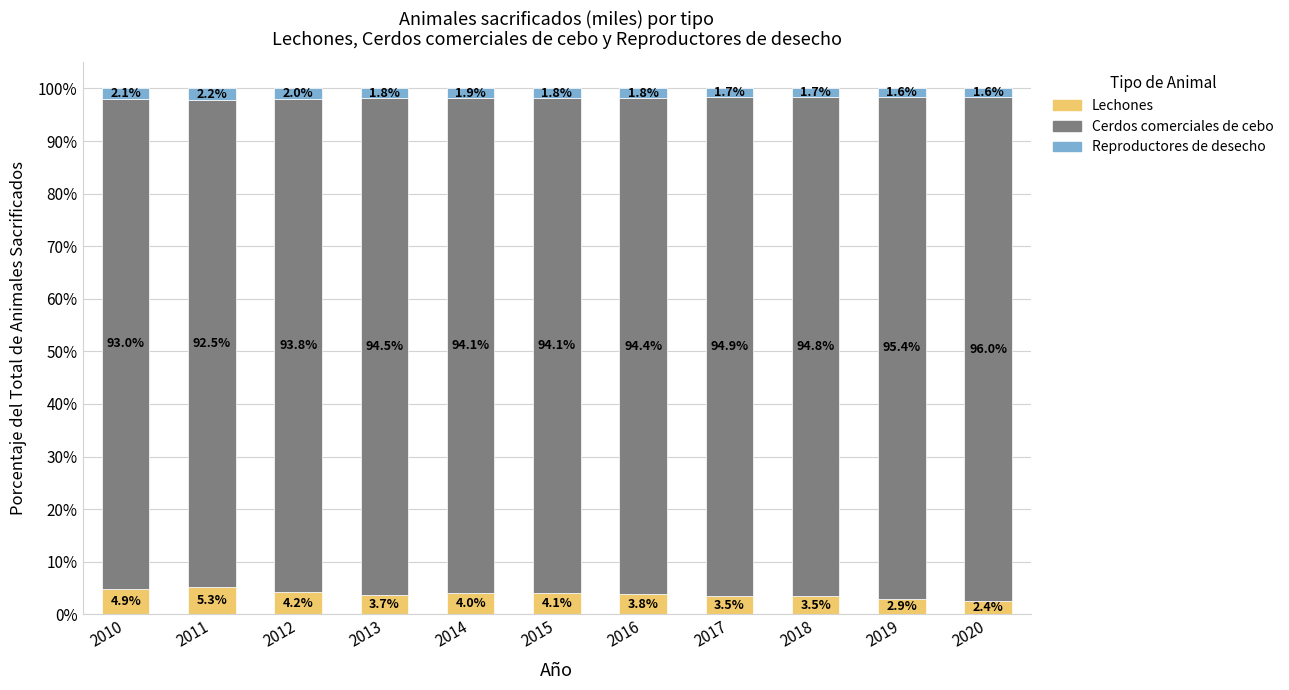

The value of Lechones at 2015 is 4.1. True or false?

True